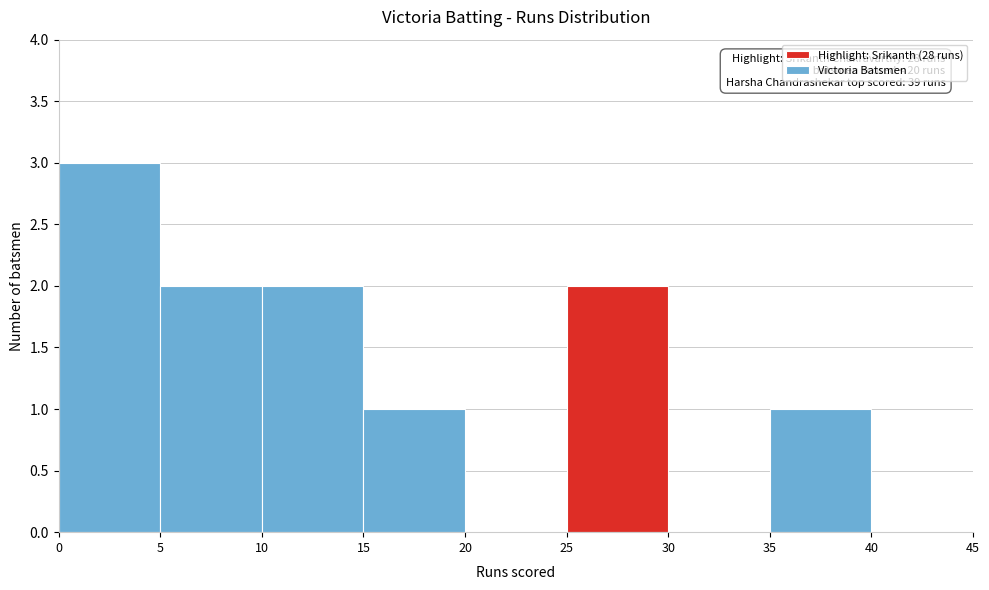

Which range on the x-axis has the tallest bar?

0 to 5